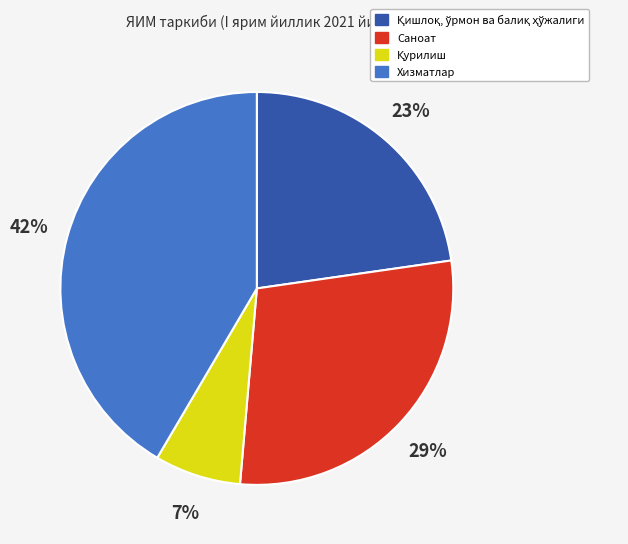

How many segments does this pie chart have?

4